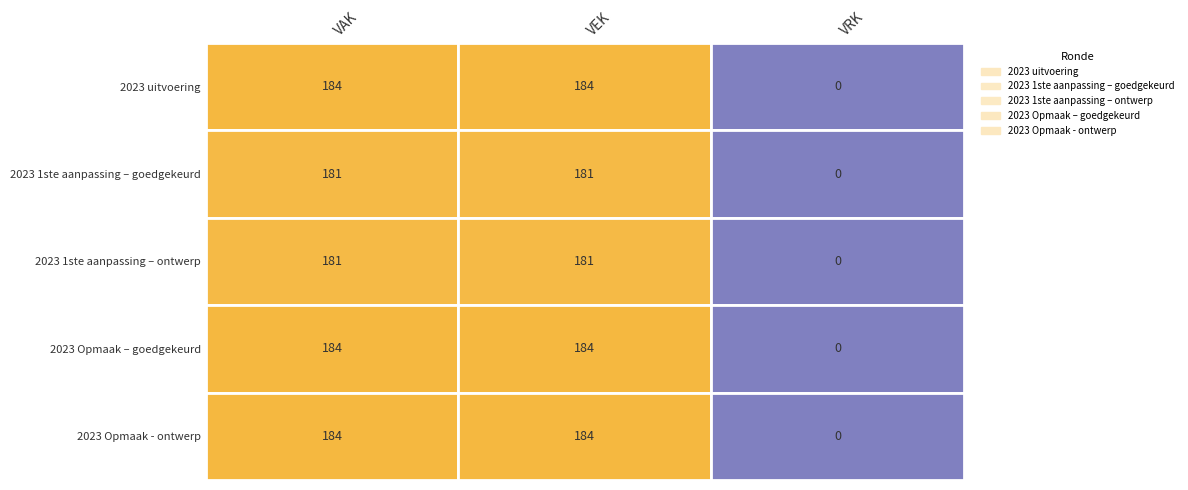

Which series has the largest total across all categories?

2023 uitvoering